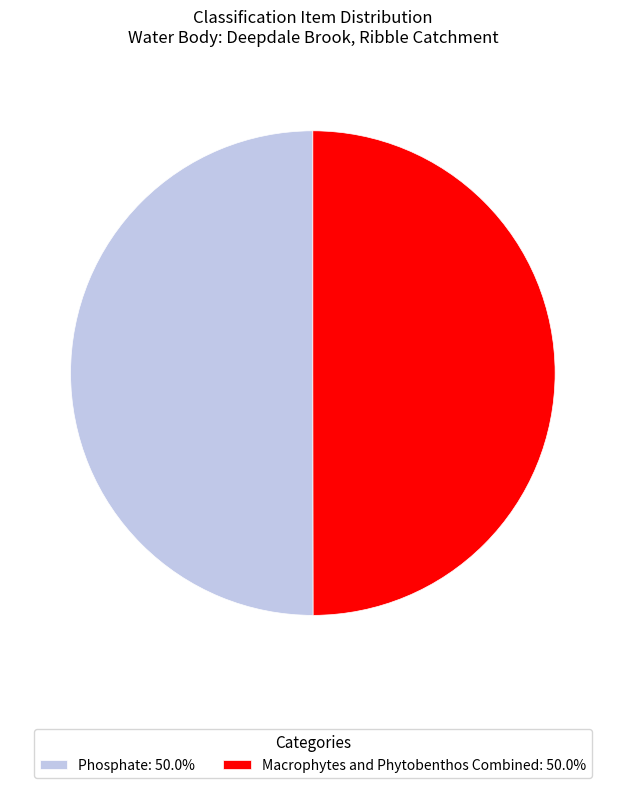

Approximately how many times larger is the value at Phosphate: 50.0% compared to Macrophytes and Phytobenthos Combined: 50.0%?

1.0